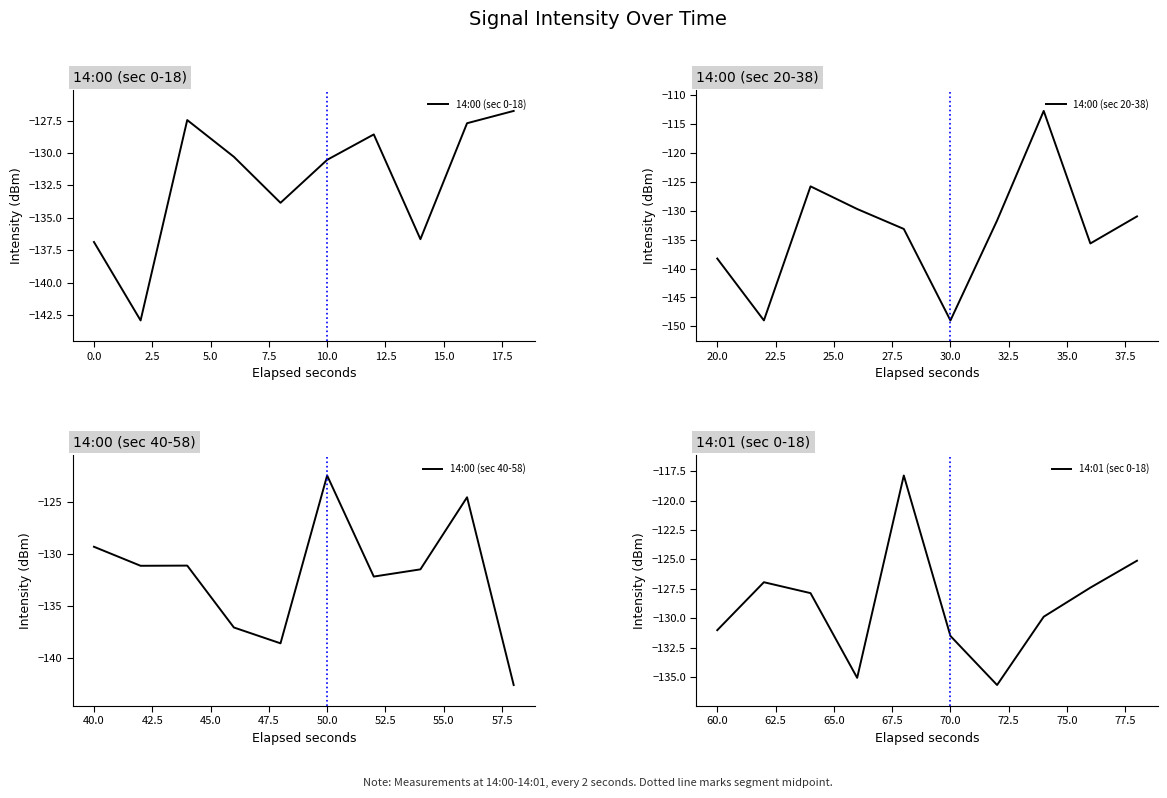

After their last crossing, which series has the higher values: 14:00 (sec 20-38) or 14:01 (sec 0-18)?

14:01 (sec 0-18)